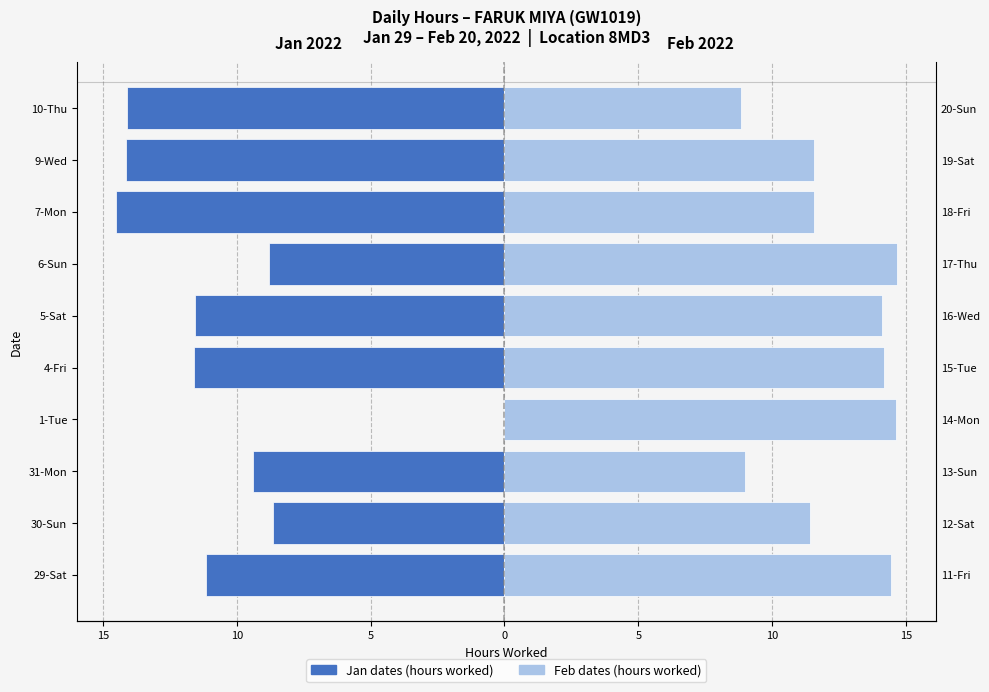

What is the label of the 6th bar from the right?

4-Fri